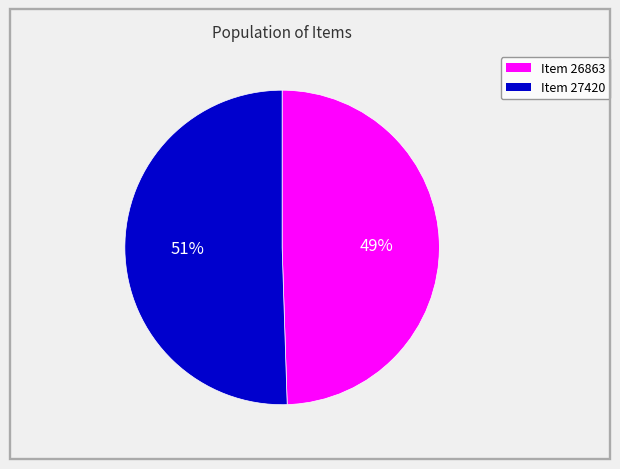

Between Item 26863 and Item 27420, which is larger?

Item 27420